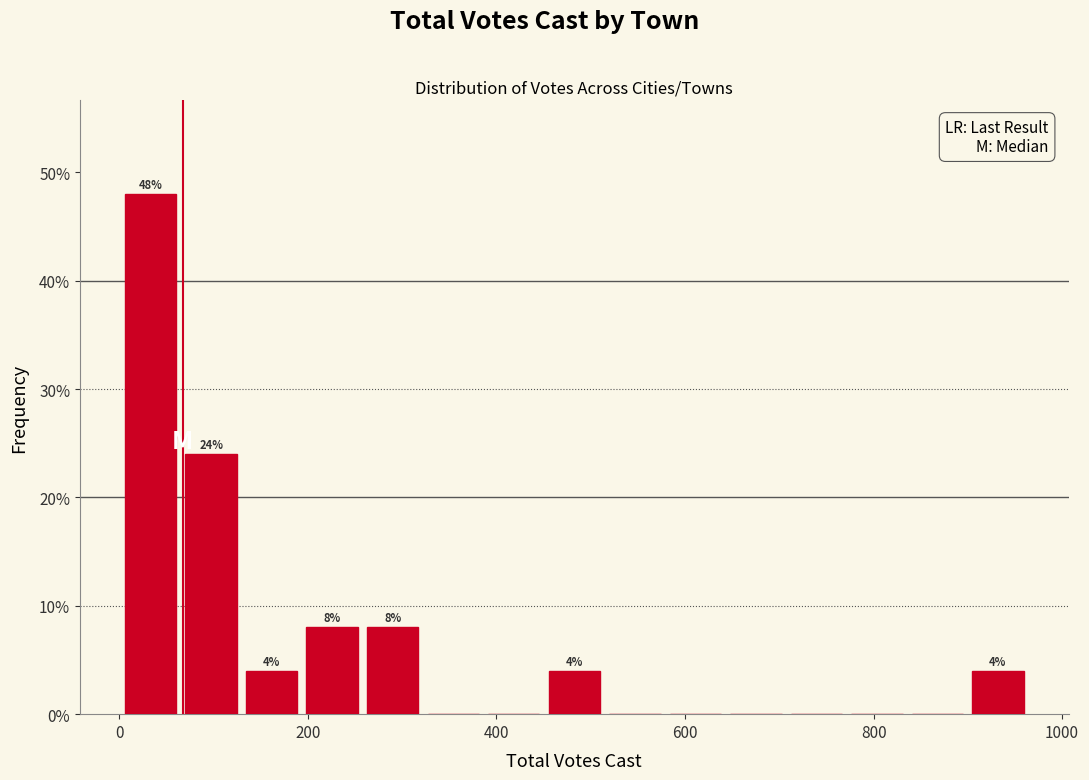

Around what value on the x-axis is the tallest bar? Give the approximate position of its centre, as read against the axis.

40